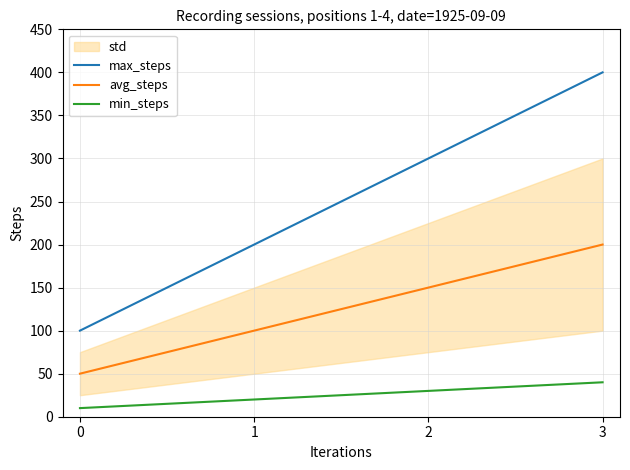

Where is max_steps nearest to the value 250?

1